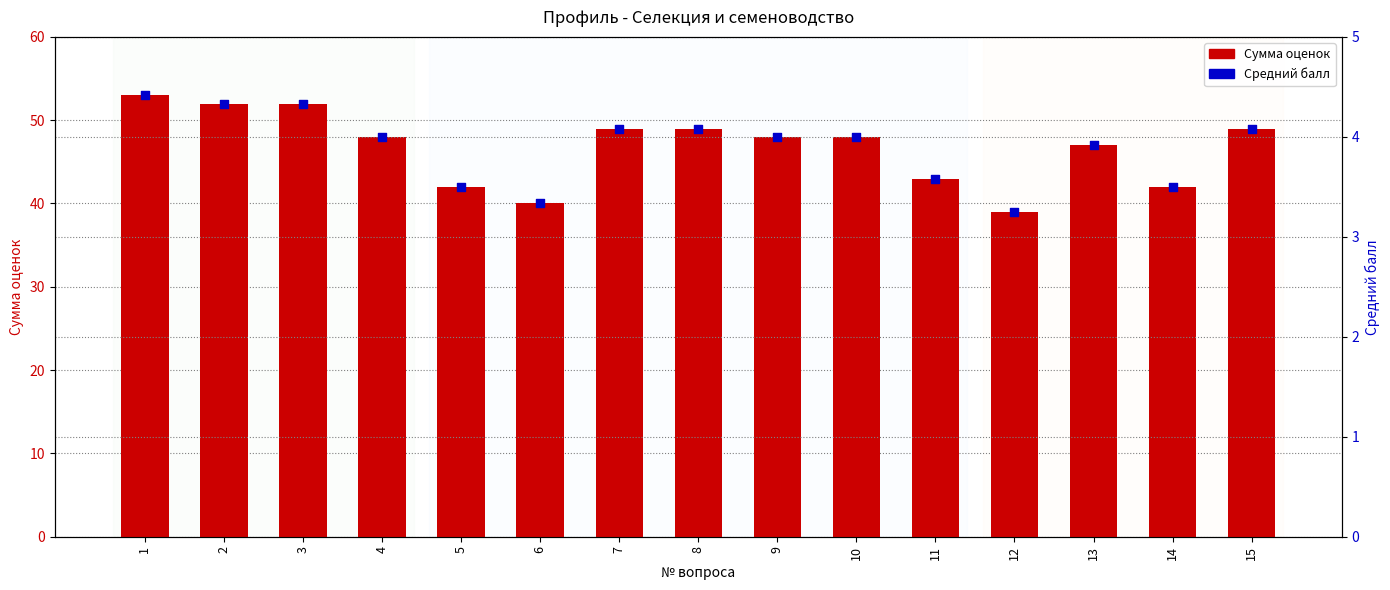

At which category is the sum across all series the highest?

1